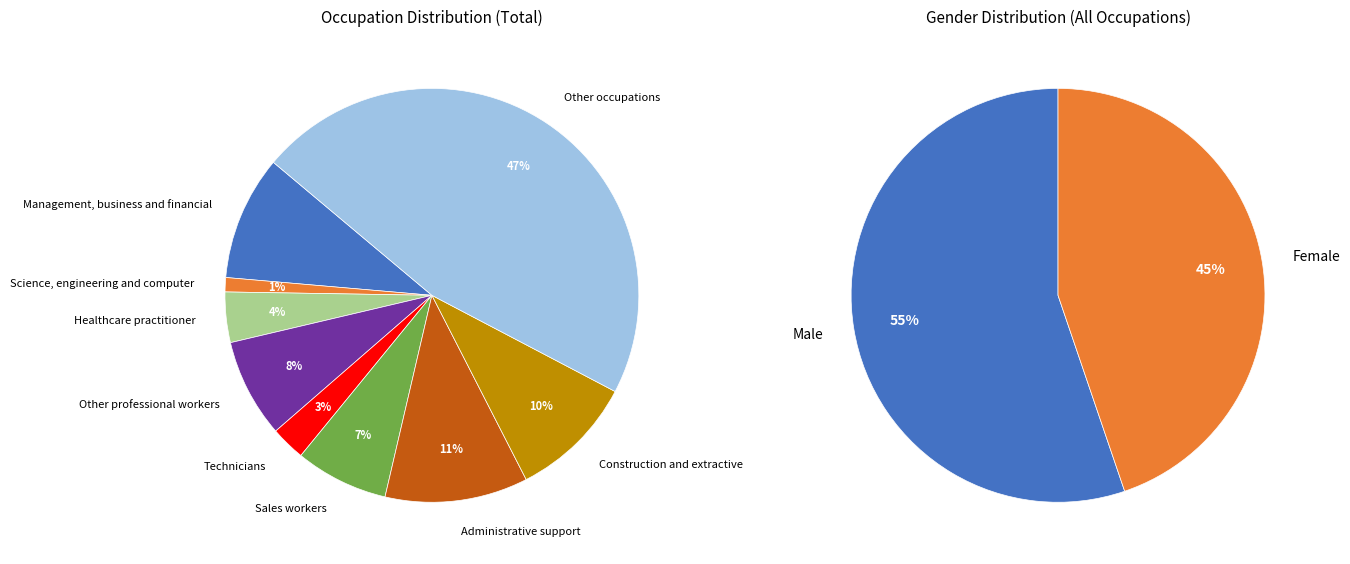

Between Other professional workers and Management, business and financial, which is larger?

Management, business and financial